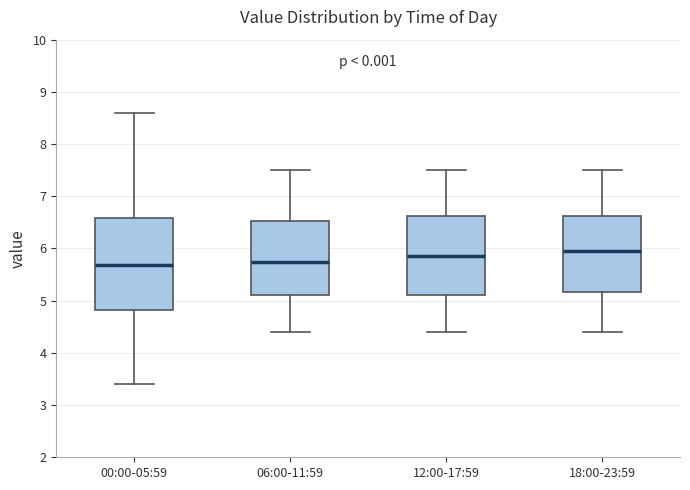

Which box has the highest median line?

18:00-23:59